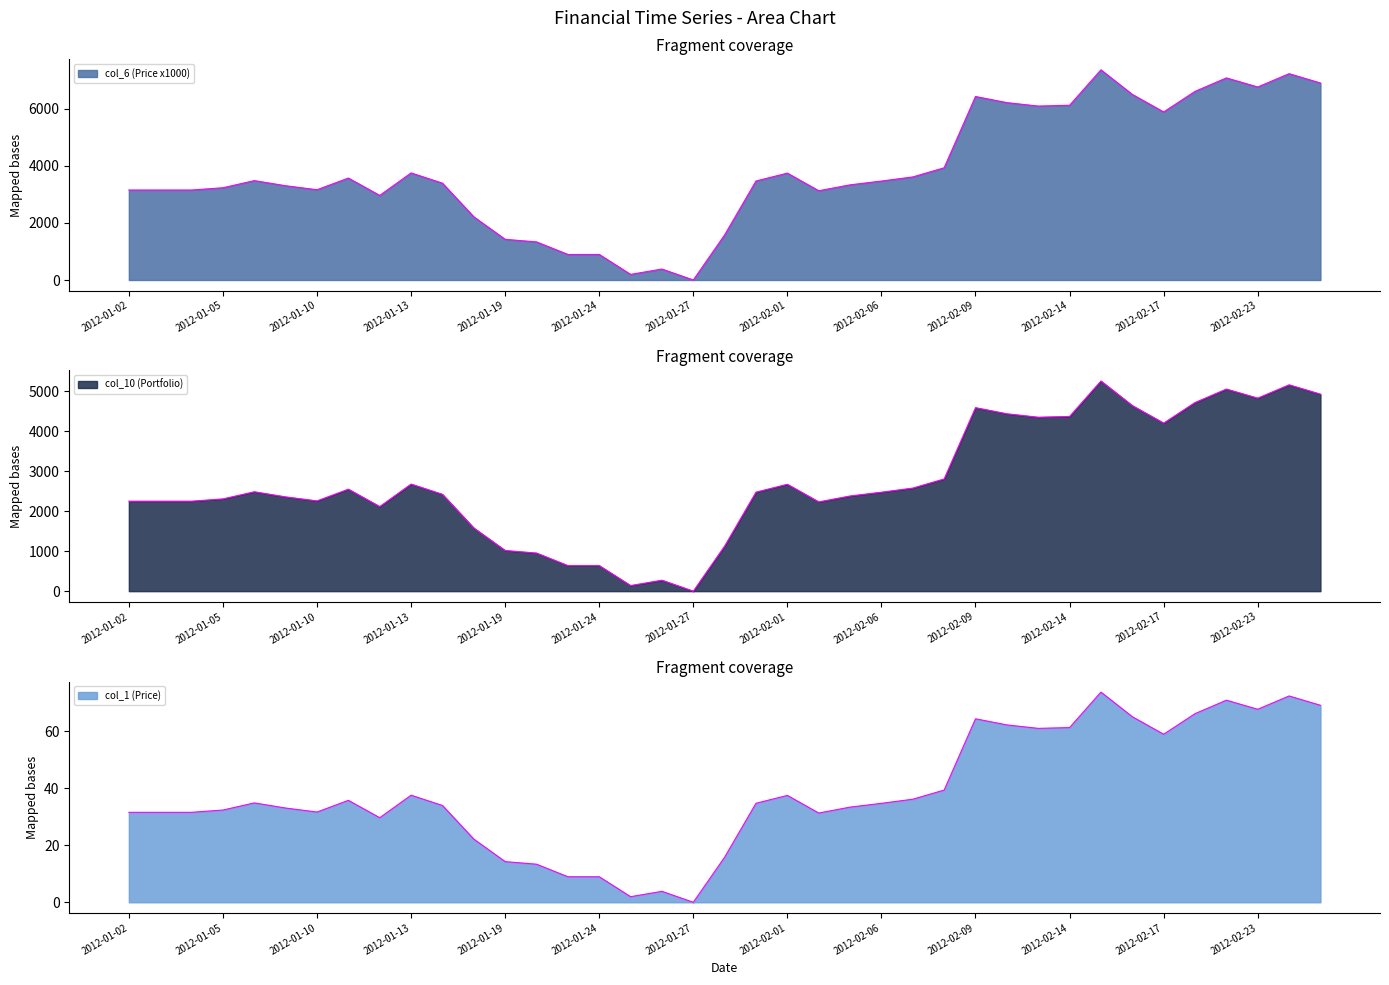

True or false: col_6 (Price x1000) and col_1 (Price) intersect in this chart.

False